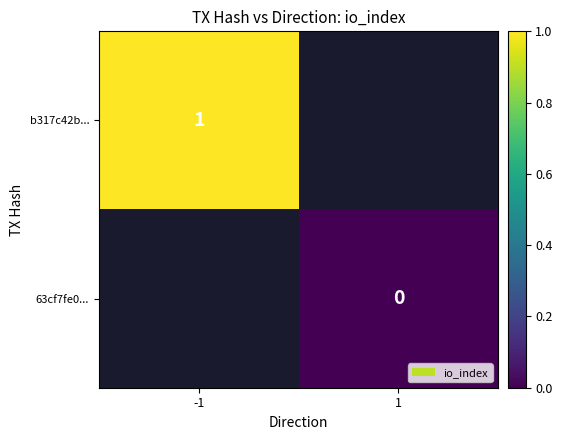

How many data points does each series have?

2